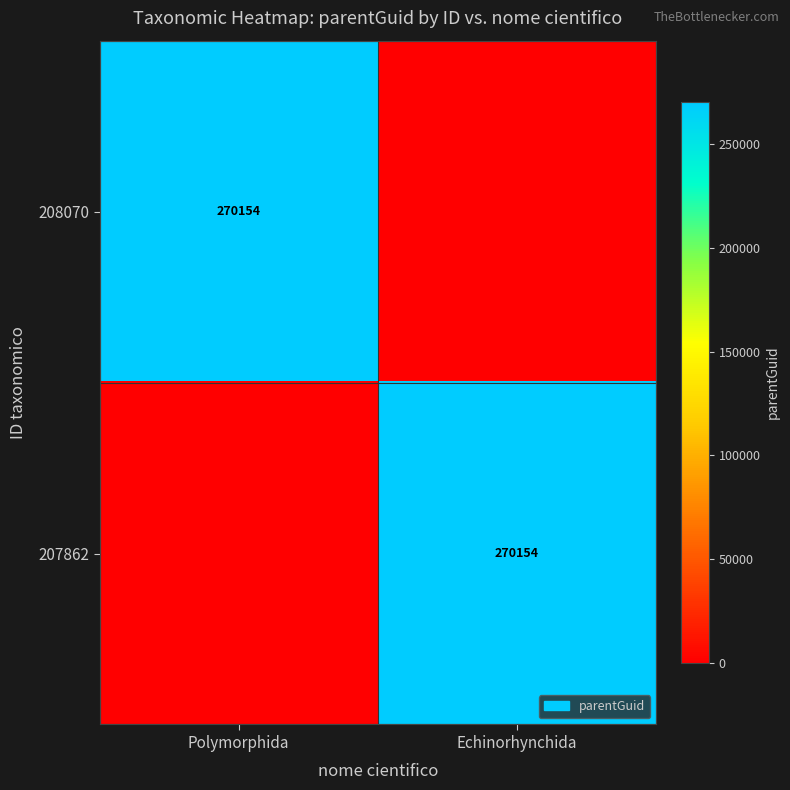

How many data points does each series have?

2